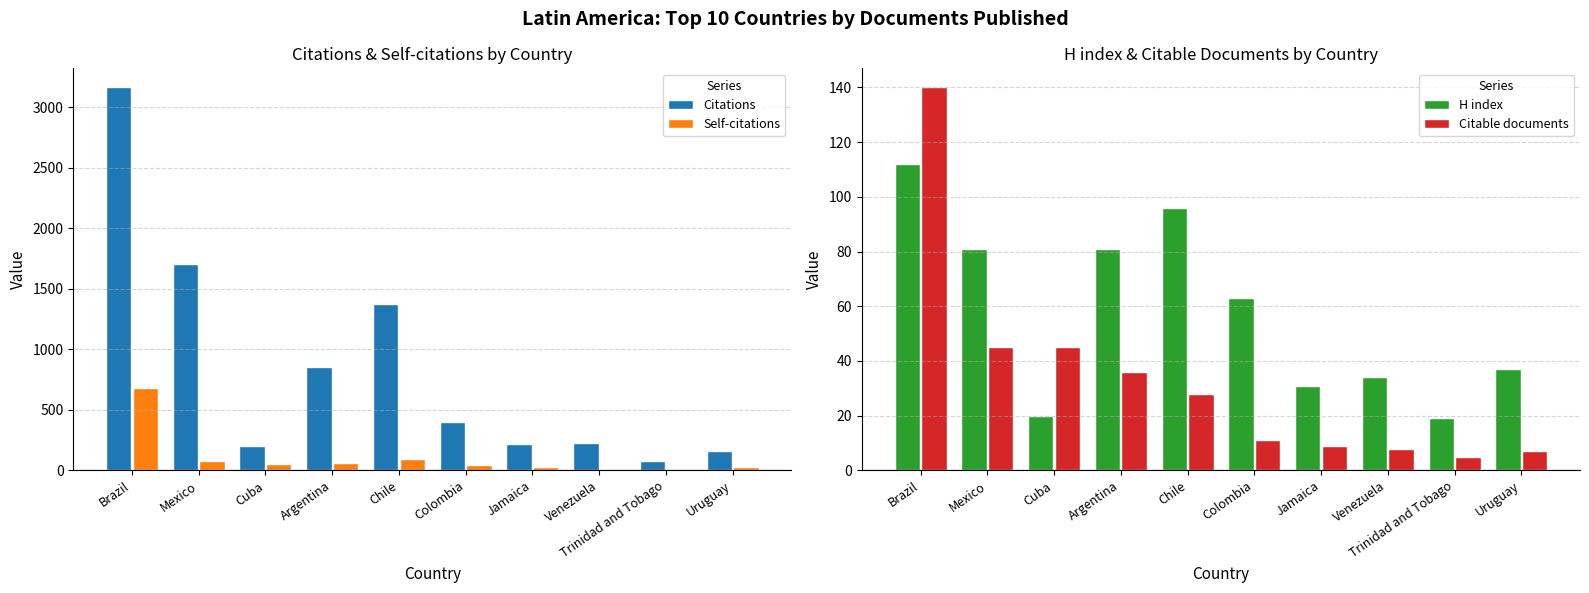

What is the sum of all Citations values?

8374